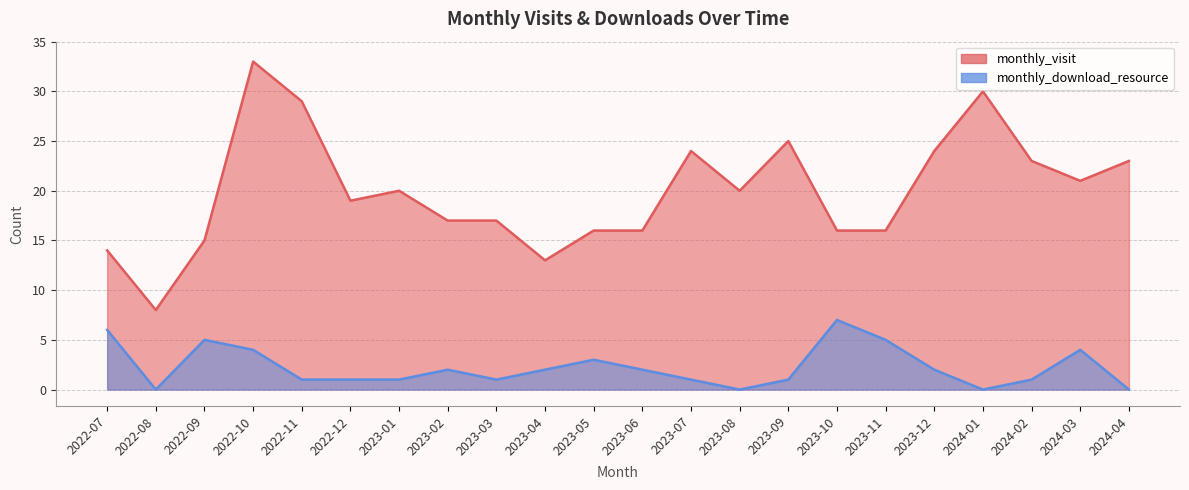

True or false: monthly_visit and monthly_download_resource intersect in this chart.

False